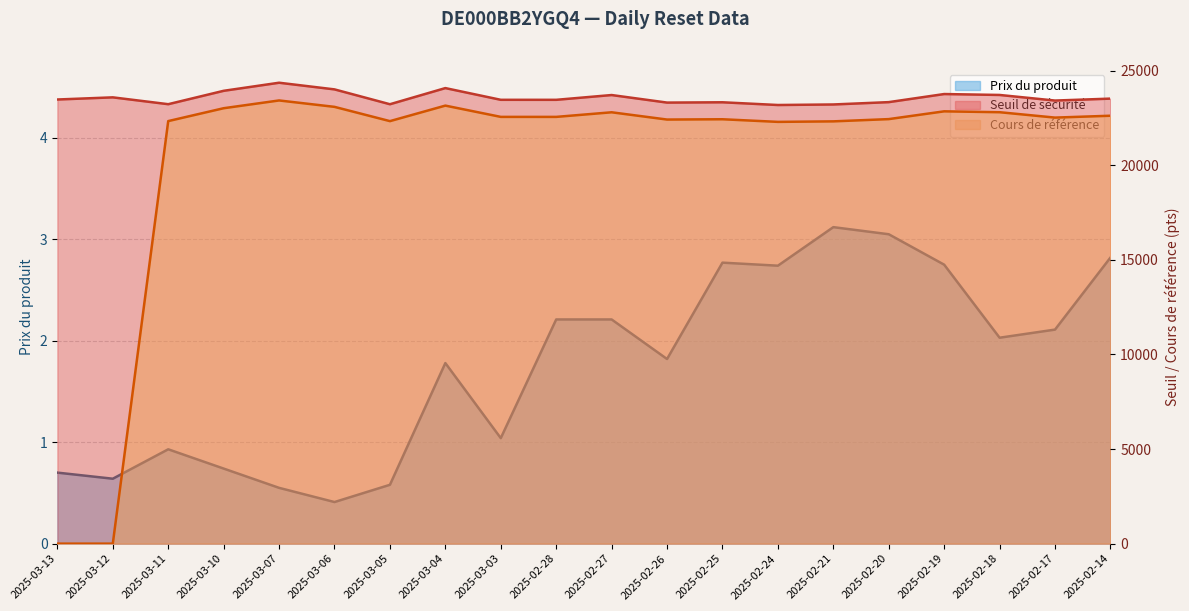

How many interior local peaks does the Prix du produit series have?

4